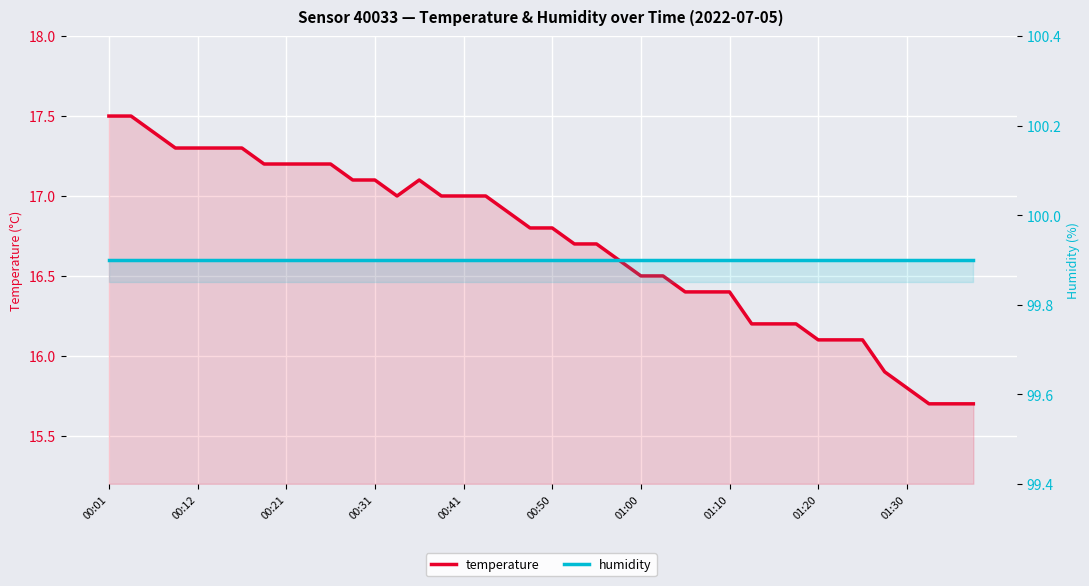

What is the difference between the highest and lowest values at 00:12?

82.4